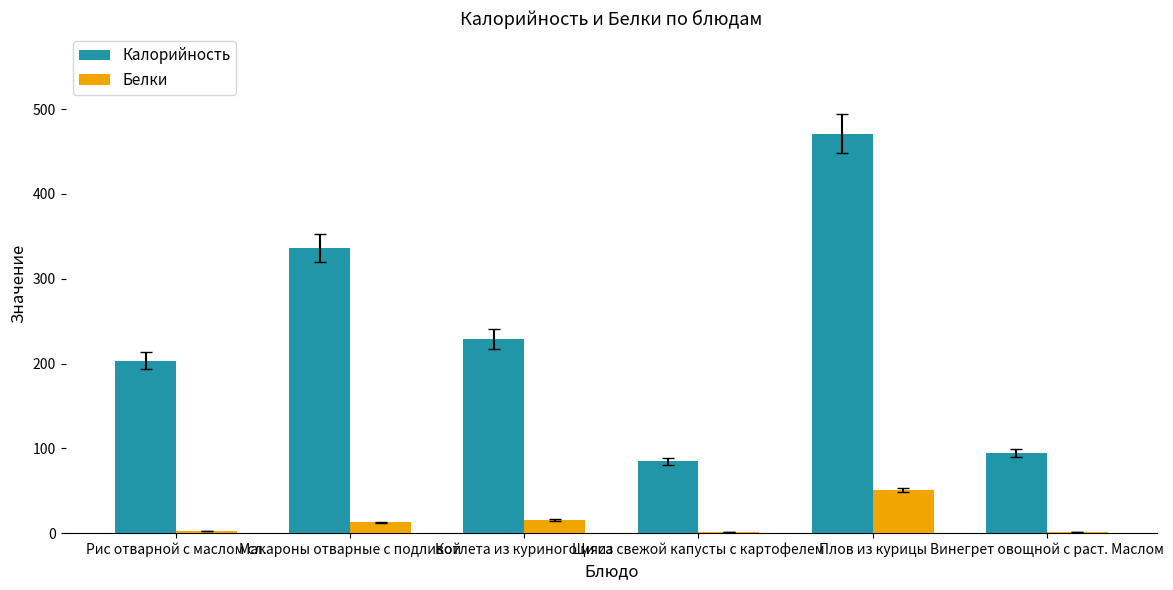

How many values in the Белки series exceed 13?

3